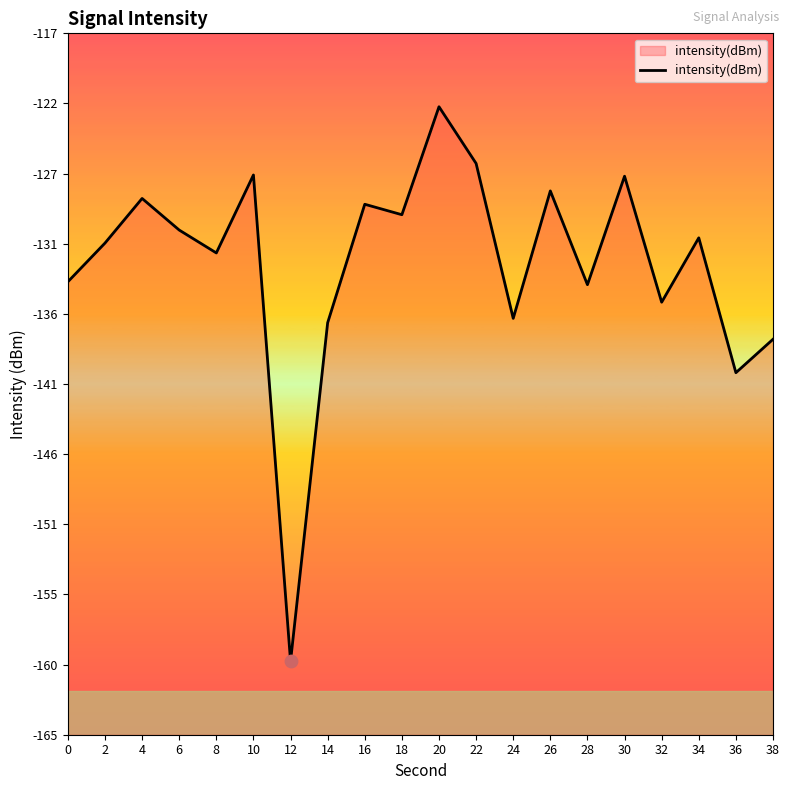

Between 20 and 22, which is larger?

20